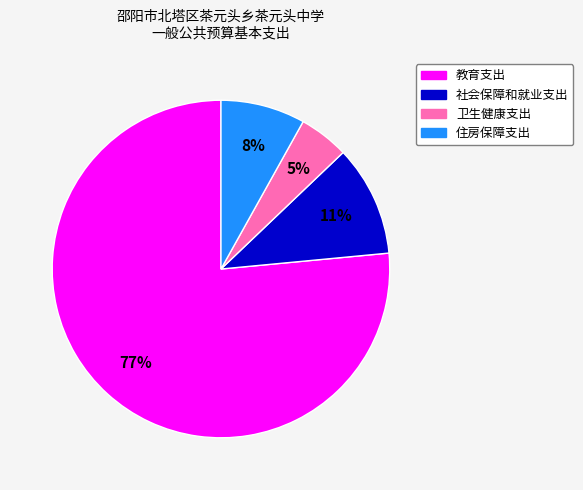

Approximately how many times larger is the value at 社会保障和就业支出 compared to 教育支出?

0.1